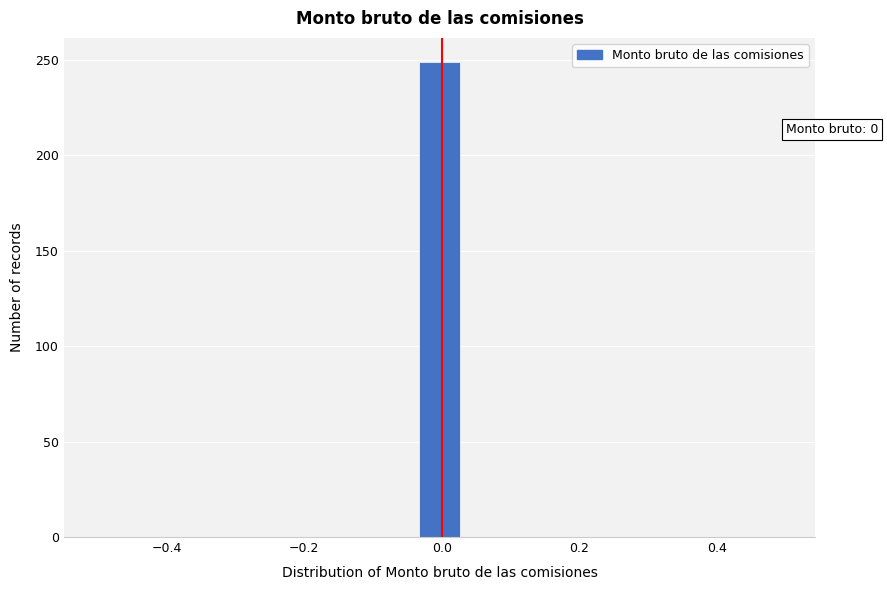

Around what value on the x-axis is the tallest bar? Give the approximate position of its centre, as read against the axis.

0.00